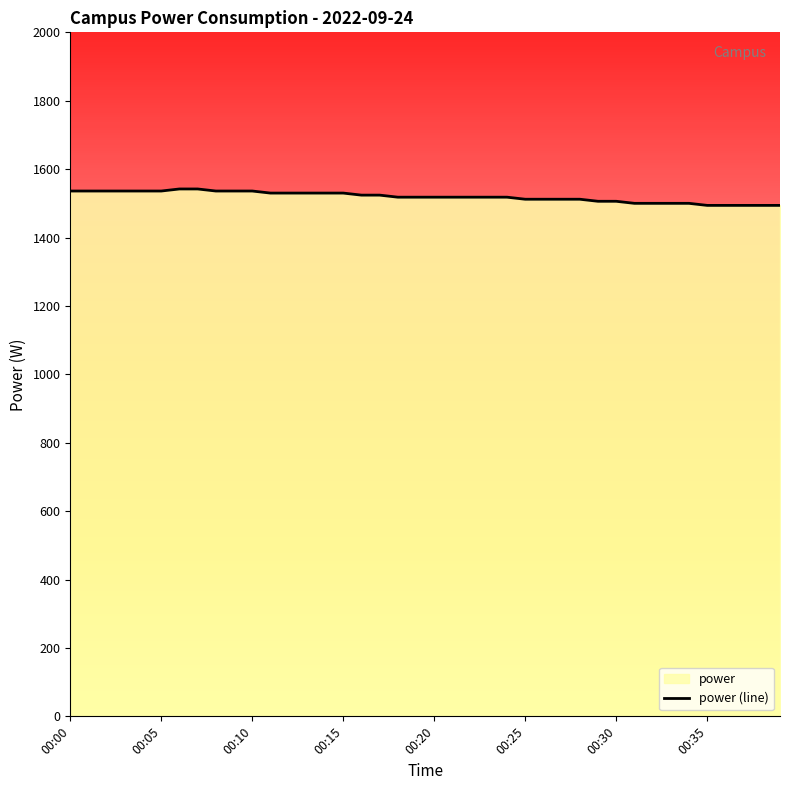

What is the difference between the maximum and minimum values?

48